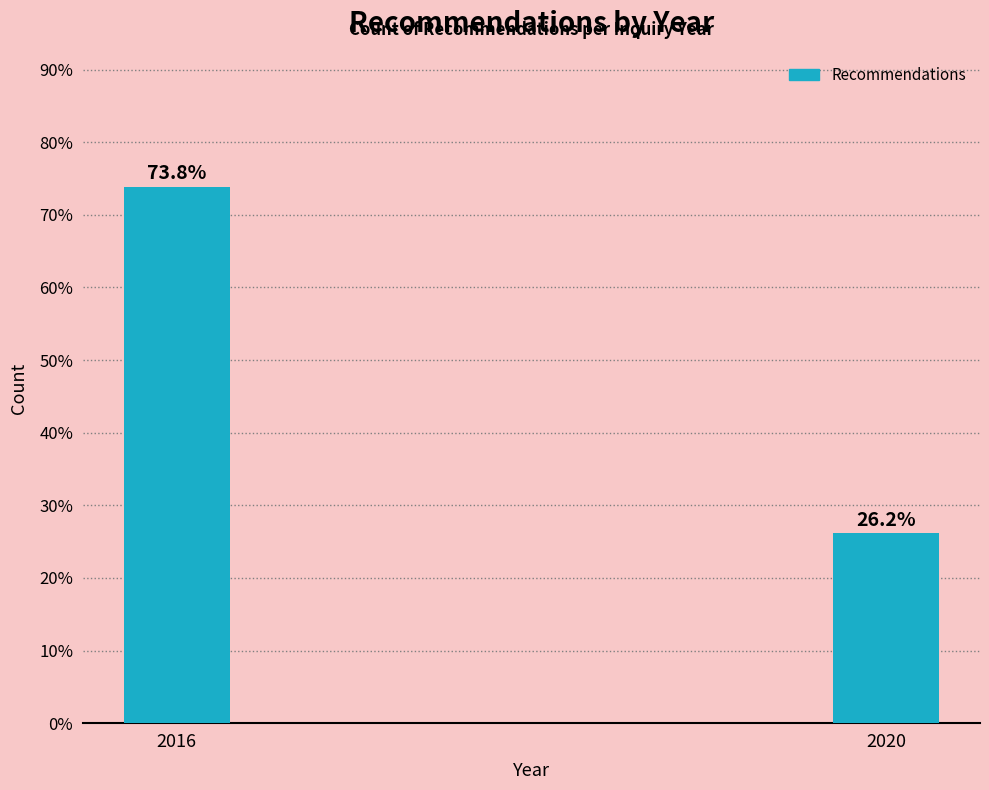

Reading left to right, list all the values displayed in this chart.

73.8	26.2